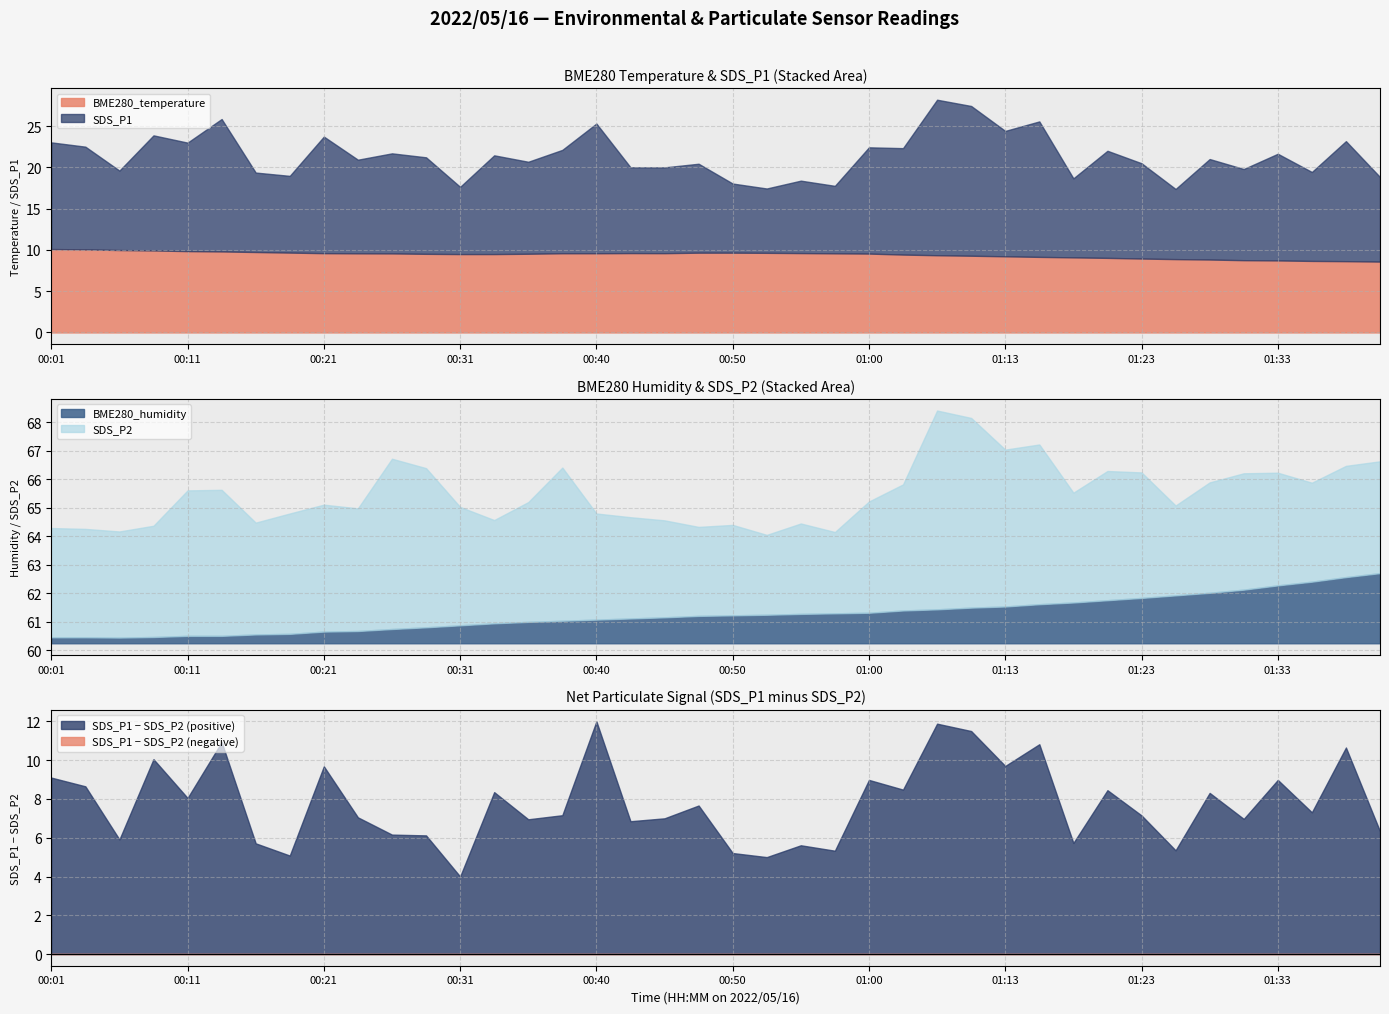

Reading right to left, list all the values displayed in this chart.

BME280_temperature: 01:40=8.6	01:38=8.6	01:35=8.7	01:33=8.7	01:31=8.8	01:28=8.8	01:26=8.9	01:23=9.0	01:21=9.0	01:18=9.1	01:15=9.2	01:13=9.2	01:10=9.3	01:08=9.4	01:05=9.4	01:00=9.6	00:58=9.6	00:55=9.6	00:53=9.7	00:50=9.7	00:48=9.7	00:45=9.6	00:43=9.6	00:40=9.6	00:38=9.6	00:35=9.5	00:33=9.5	00:31=9.5	00:28=9.5	00:26=9.6	00:23=9.6	00:21=9.6	00:18=9.7	00:16=9.8	00:14=9.8	00:11=9.9	00:09=9.9	00:06=10.0	00:04=10.1	00:01=10.1
BME280_humidity: 01:40=62.7	01:38=62.6	01:35=62.4	01:33=62.3	01:31=62.1	01:28=62.0	01:26=61.9	01:23=61.8	01:21=61.8	01:18=61.7	01:15=61.6	01:13=61.5	01:10=61.5	01:08=61.4	01:05=61.4	01:00=61.3	00:58=61.3	00:55=61.3	00:53=61.2	00:50=61.2	00:48=61.2	00:45=61.2	00:43=61.1	00:40=61.1	00:38=61.0	00:35=61.0	00:33=61.0	00:31=60.9	00:28=60.8	00:26=60.8	00:23=60.7	00:21=60.7	00:18=60.6	00:16=60.6	00:14=60.5	00:11=60.5	00:09=60.5	00:06=60.5	00:04=60.5	00:01=60.5
SDS_P1: 01:40=10.2	01:38=14.6	01:35=10.8	01:33=12.9	01:31=11.1	01:28=12.2	01:26=8.5	01:23=11.6	01:21=13.0	01:18=9.6	01:15=16.4	01:13=15.2	01:10=18.1	01:08=18.9	01:05=12.9	01:00=12.9	00:58=8.2	00:55=8.8	00:53=7.8	00:50=8.4	00:48=10.8	00:45=10.4	00:43=10.4	00:40=15.7	00:38=12.5	00:35=11.2	00:33=12.0	00:31=8.2	00:28=11.7	00:26=12.1	00:23=11.3	00:21=14.1	00:18=9.3	00:16=9.6	00:14=16.1	00:11=13.2	00:09=13.9	00:06=9.6	00:04=12.4	00:01=12.9
SDS_P2: 01:40=3.9	01:38=3.9	01:35=3.5	01:33=4.0	01:31=4.1	01:28=3.9	01:26=3.1	01:23=4.4	01:21=4.5	01:18=3.9	01:15=5.6	01:13=5.5	01:10=6.7	01:08=7.0	01:05=4.4	01:00=3.9	00:58=2.9	00:55=3.2	00:53=2.8	00:50=3.2	00:48=3.1	00:45=3.4	00:43=3.5	00:40=3.7	00:38=5.4	00:35=4.2	00:33=3.6	00:31=4.2	00:28=5.6	00:26=6.0	00:23=4.3	00:21=4.5	00:18=4.2	00:16=3.9	00:14=5.1	00:11=5.1	00:09=3.9	00:06=3.7	00:04=3.8	00:01=3.8